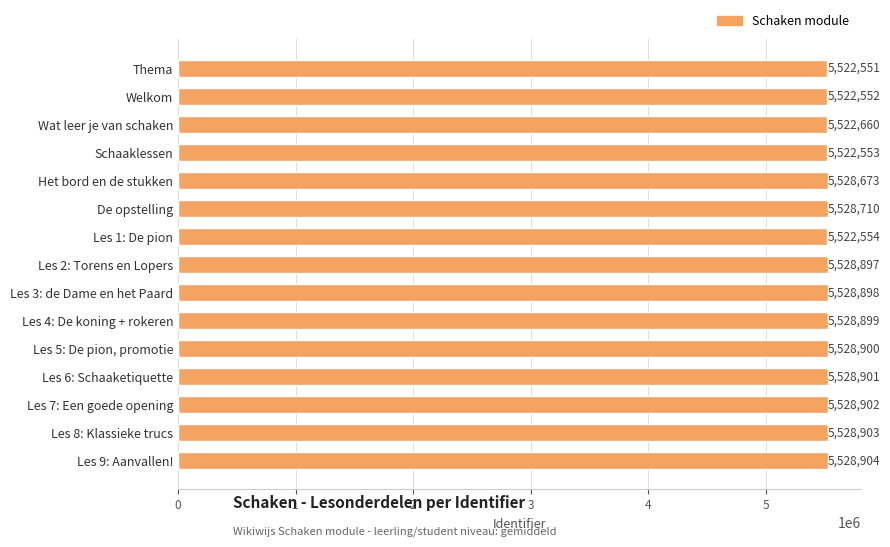

Are the bars horizontal?

Yes